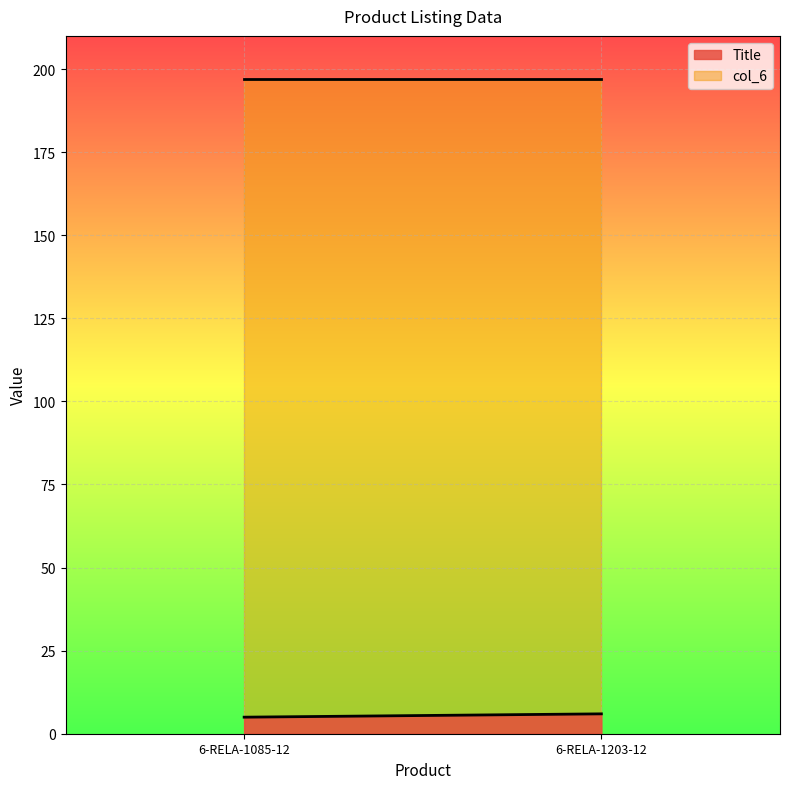

What is the value of the col_6 point at the 2nd from the left?

197.0